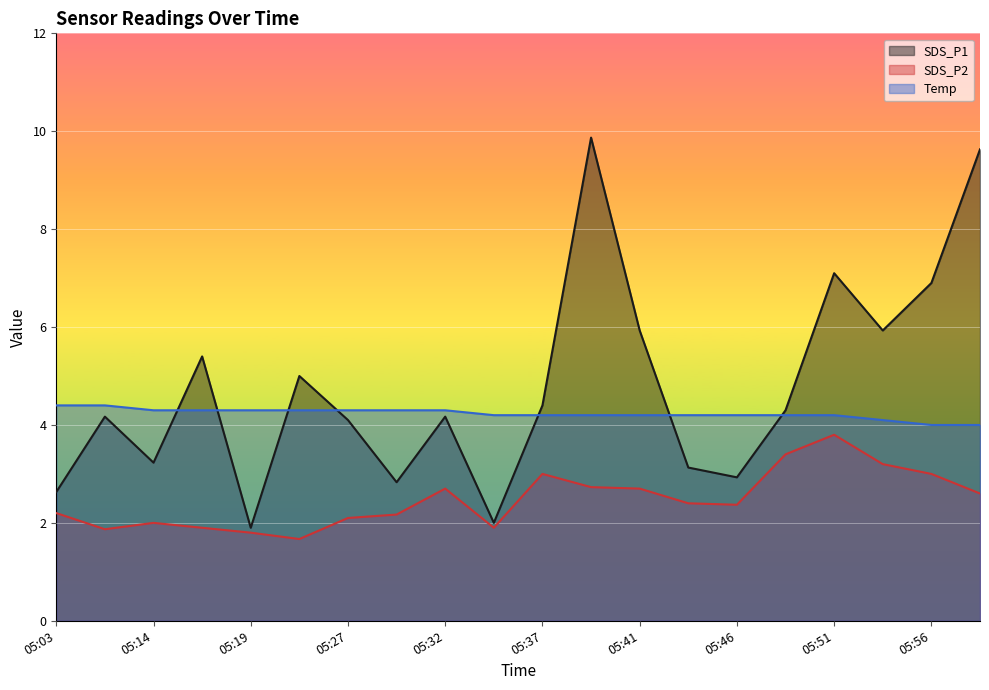

What is the maximum value shown in the chart?

9.9